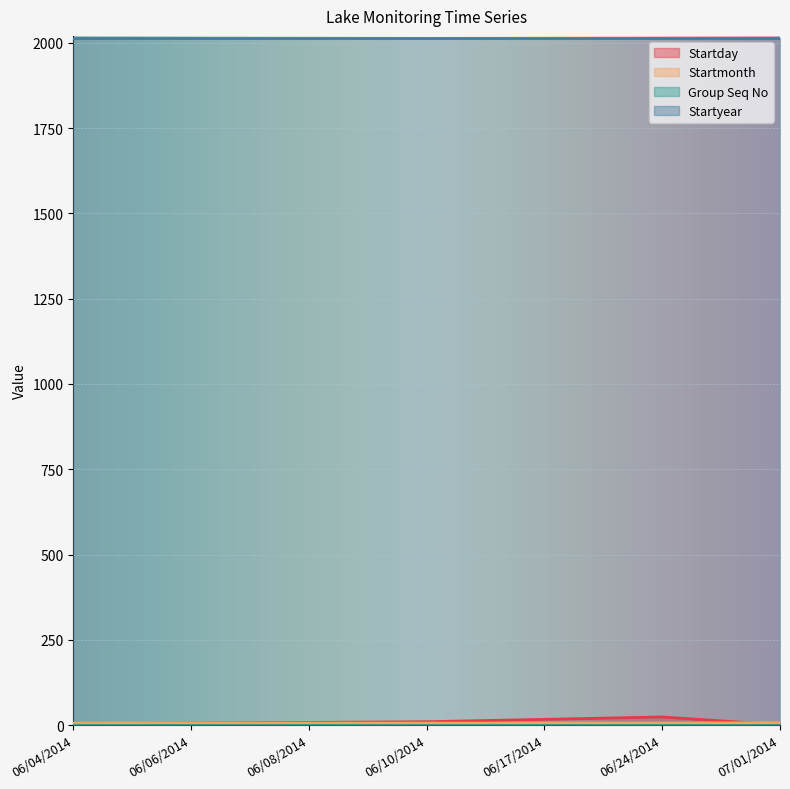

True or false: Startyear has a value of 3087 at 07/01/2014.

False